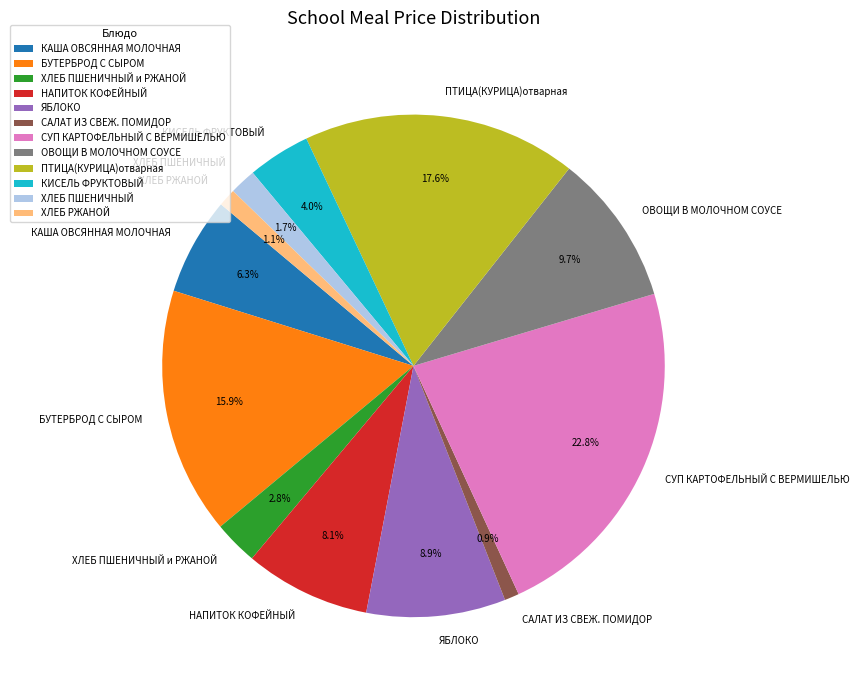

Is ПТИЦА(КУРИЦА)отварная the majority of the pie?

No